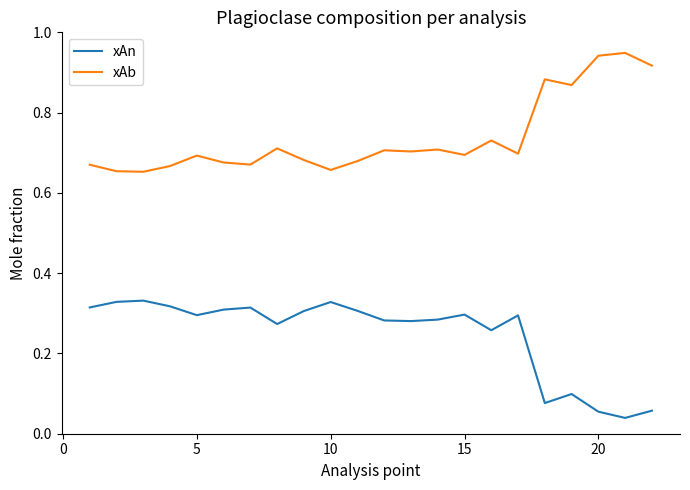

True or false: xAb and xAn cross at least once.

False